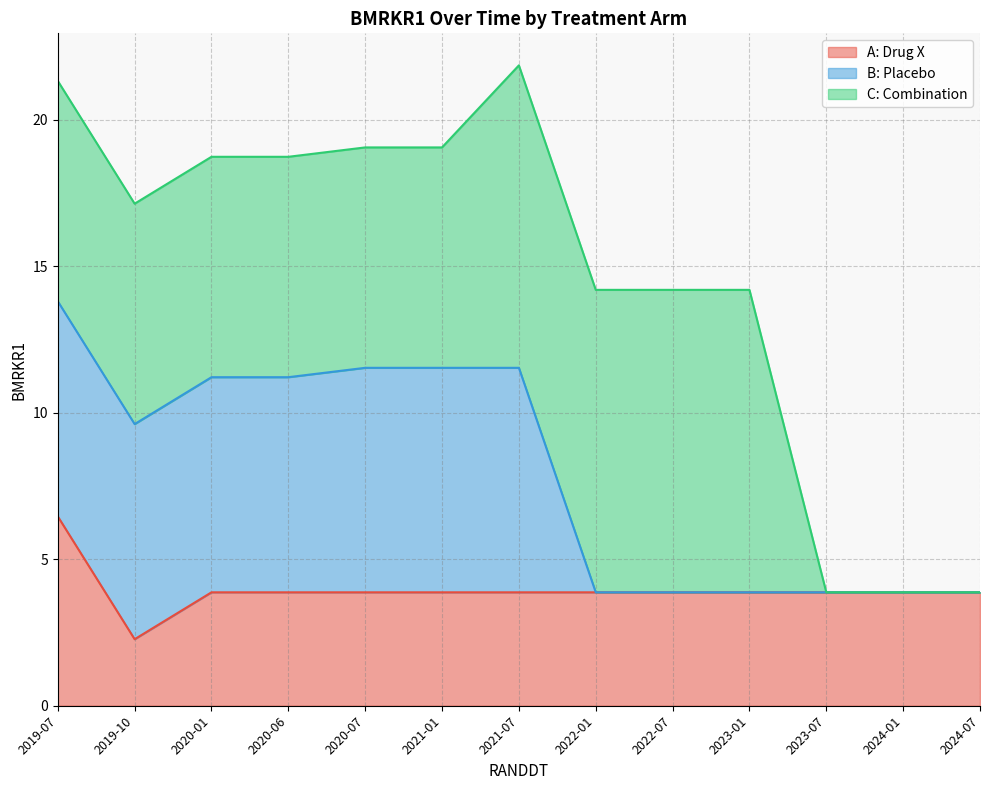

How many intersections are there between C: Combination and A: Drug X?

1